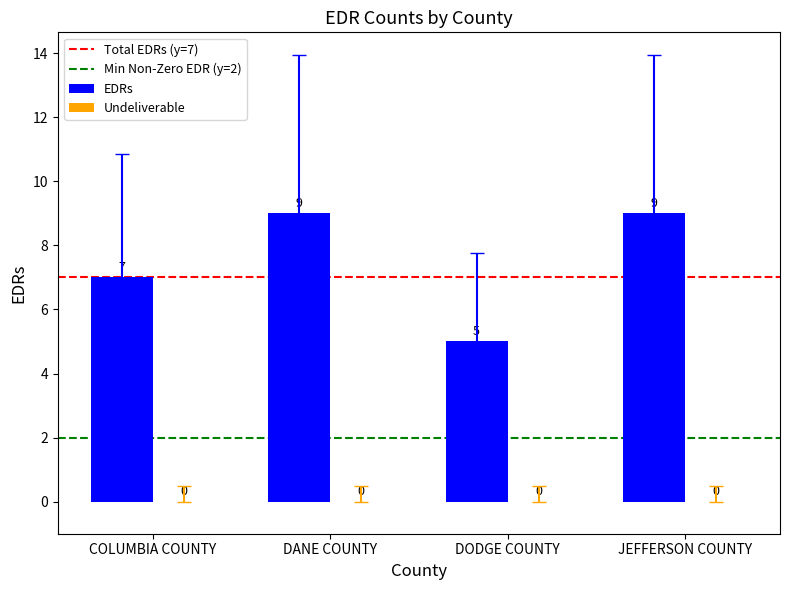

The chart shows a value of 9 at JEFFERSON COUNTY. True or false?

True